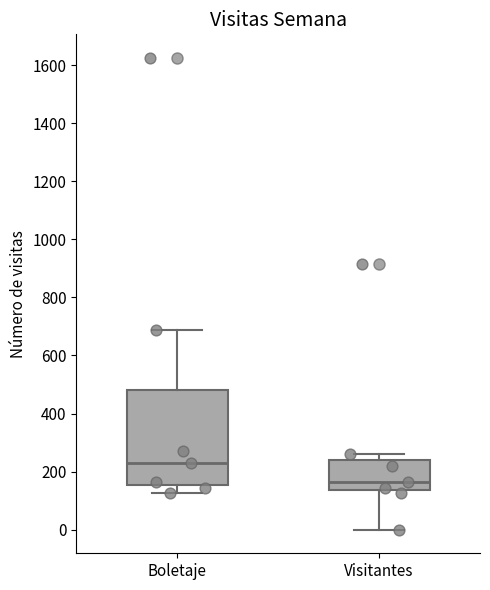

Comparing the boxes themselves (not the whiskers), which one is the tallest?

Boletaje